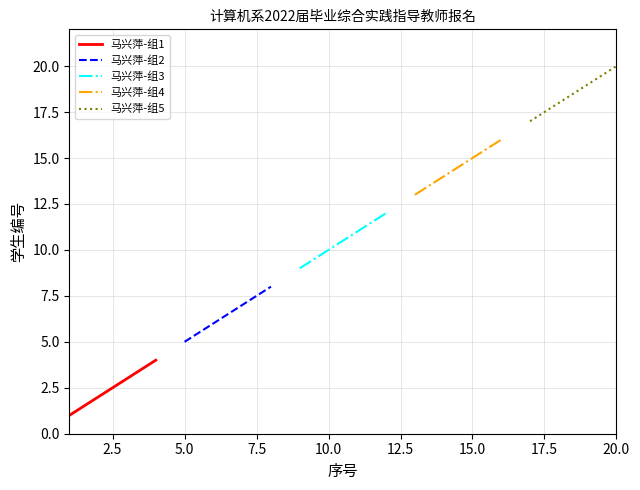

What is the maximum value shown in the chart?

20